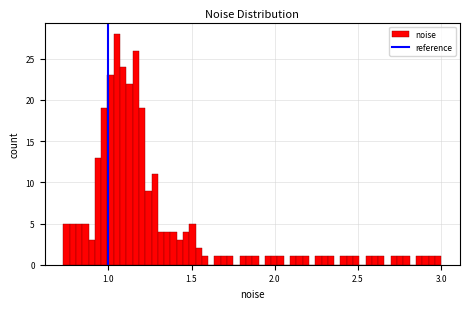

Around what value on the x-axis is the tallest bar? Give the approximate position of its centre, as read against the axis.

1.05